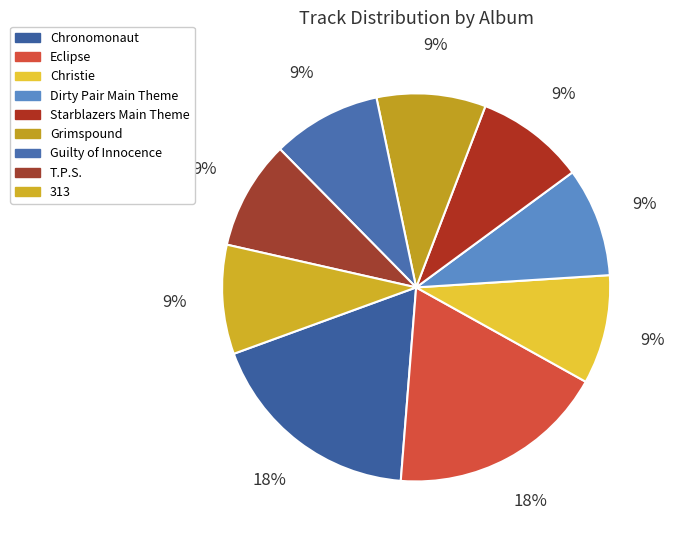

What is the largest slice in the pie chart?

Chronomonaut